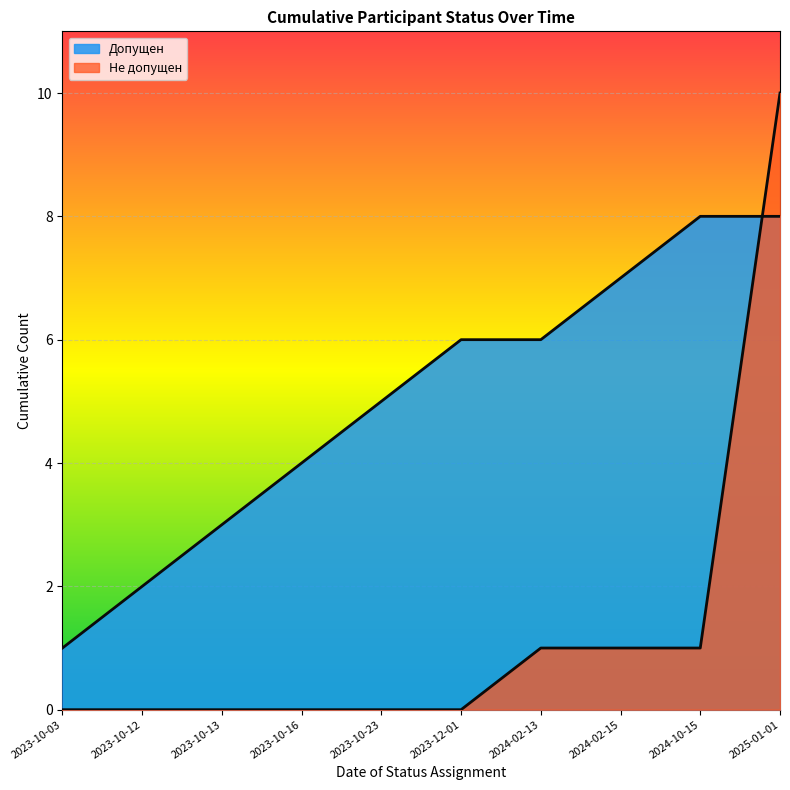

True or false: Допущен and Не допущен cross at least once.

False